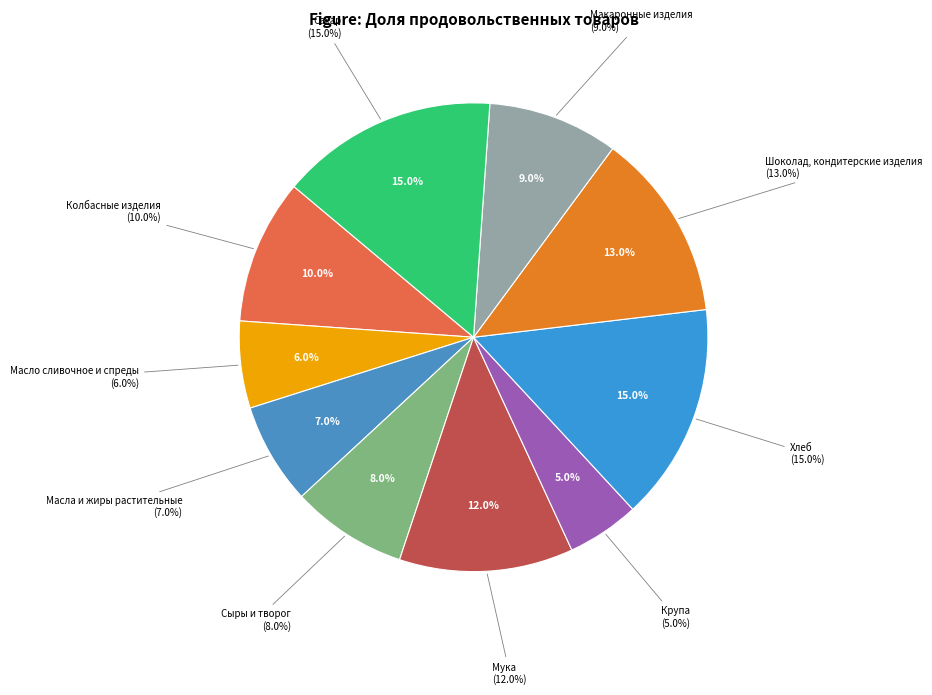

Which category has the smallest portion of the pie?

Крупа